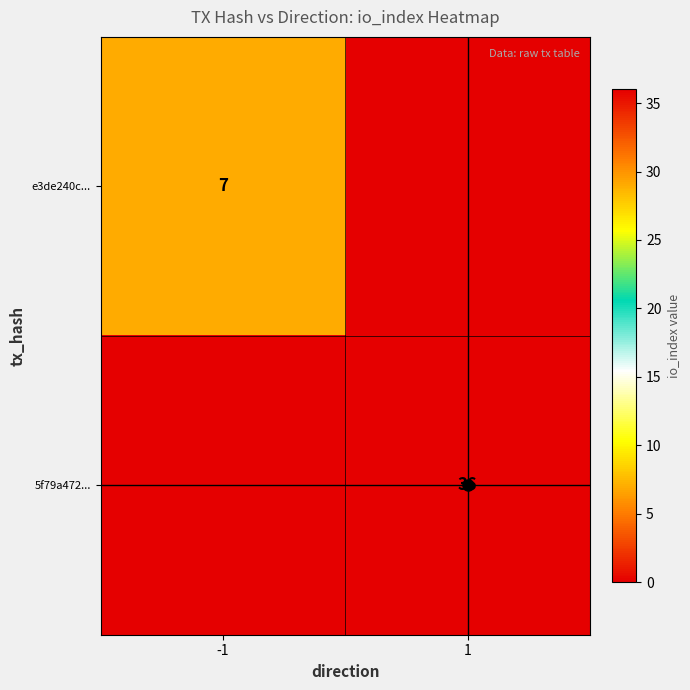

List the series in order of their peak value, highest first.

5f79a472..., e3de240c...